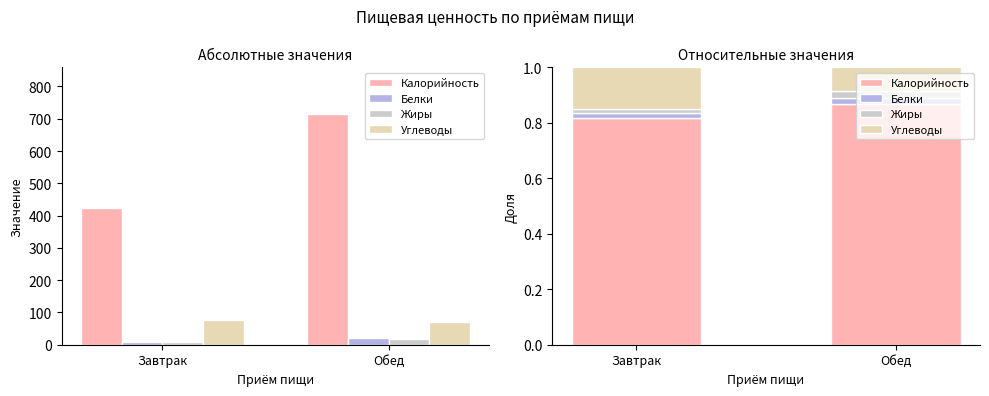

Where is Белки nearest to the value 0?

Завтрак